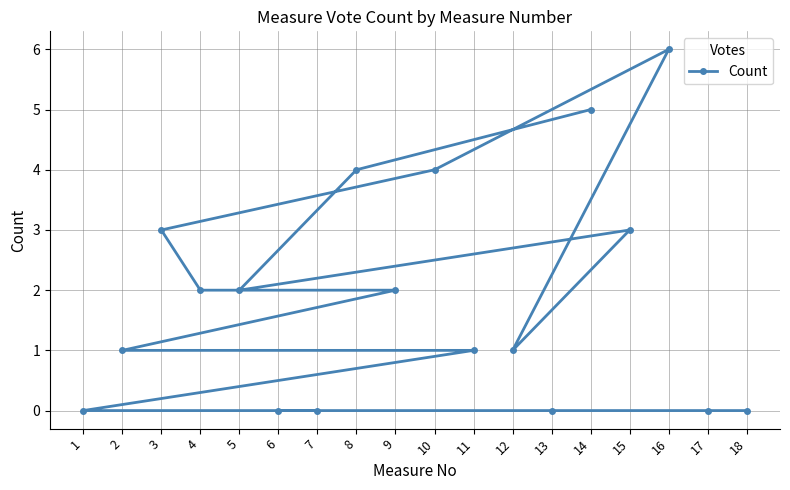

What value does the data have at 9?

2